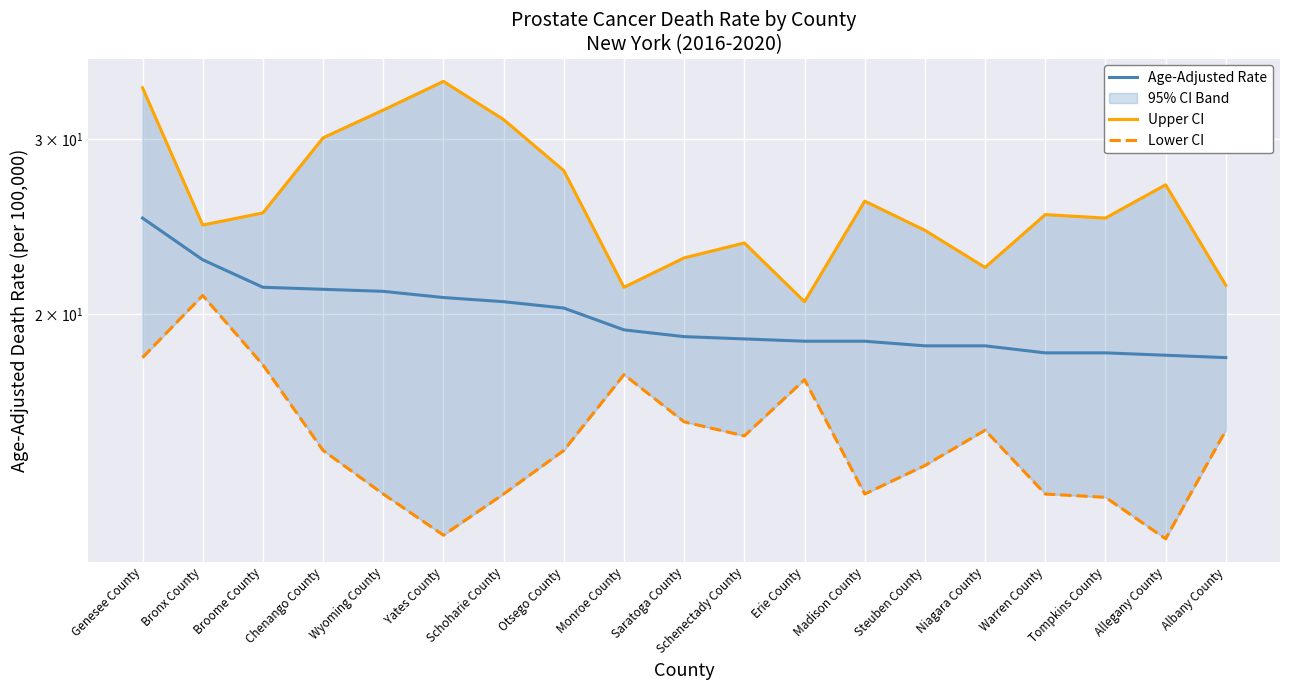

Which label corresponds to the smallest value in the chart?

Allegany County